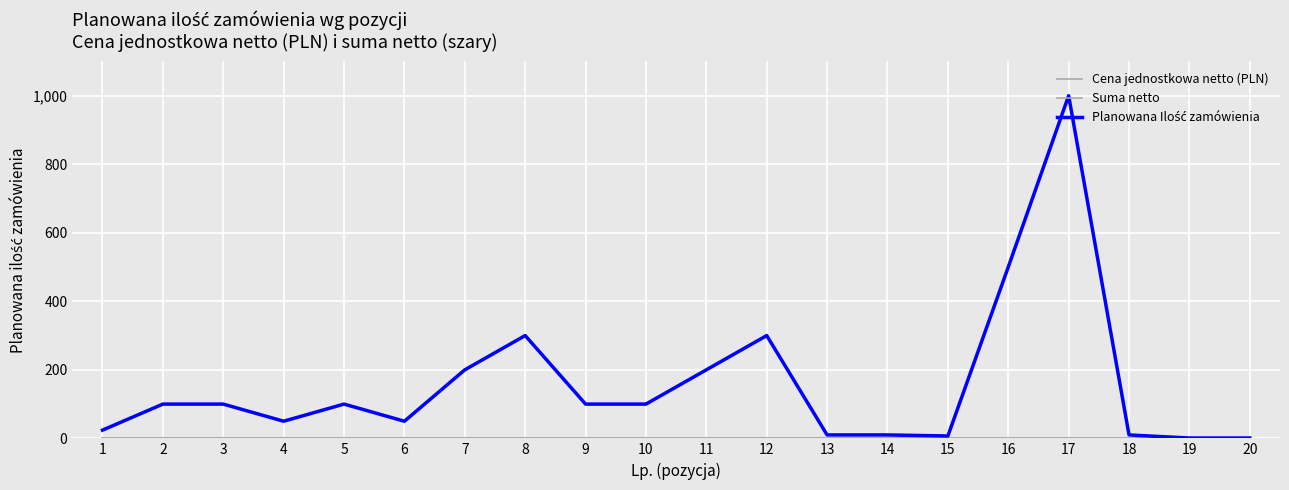

Does the chart display data point markers on the line(s)?

No